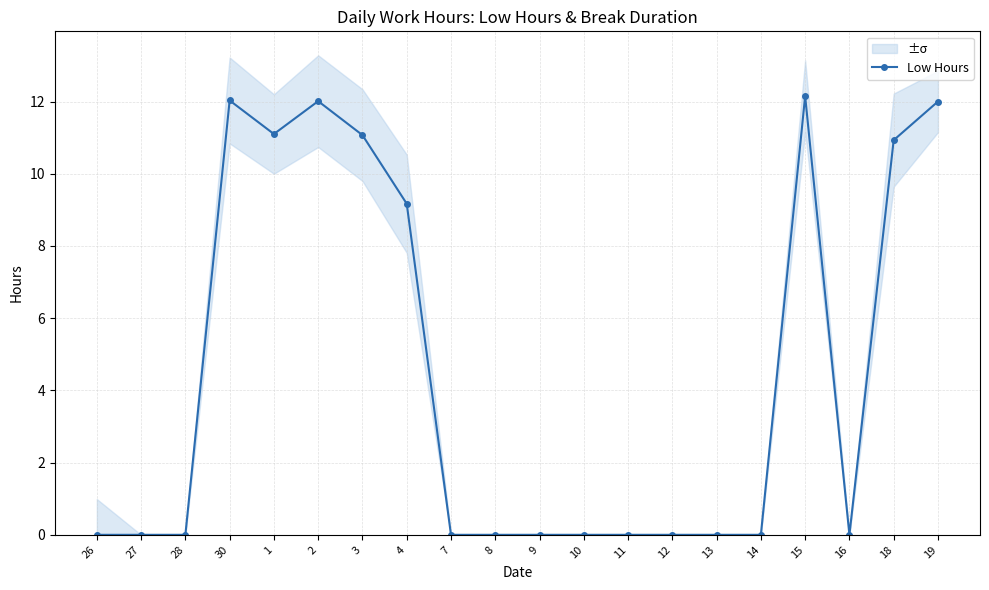

What is the change in value from 10 to 18?

+10.9